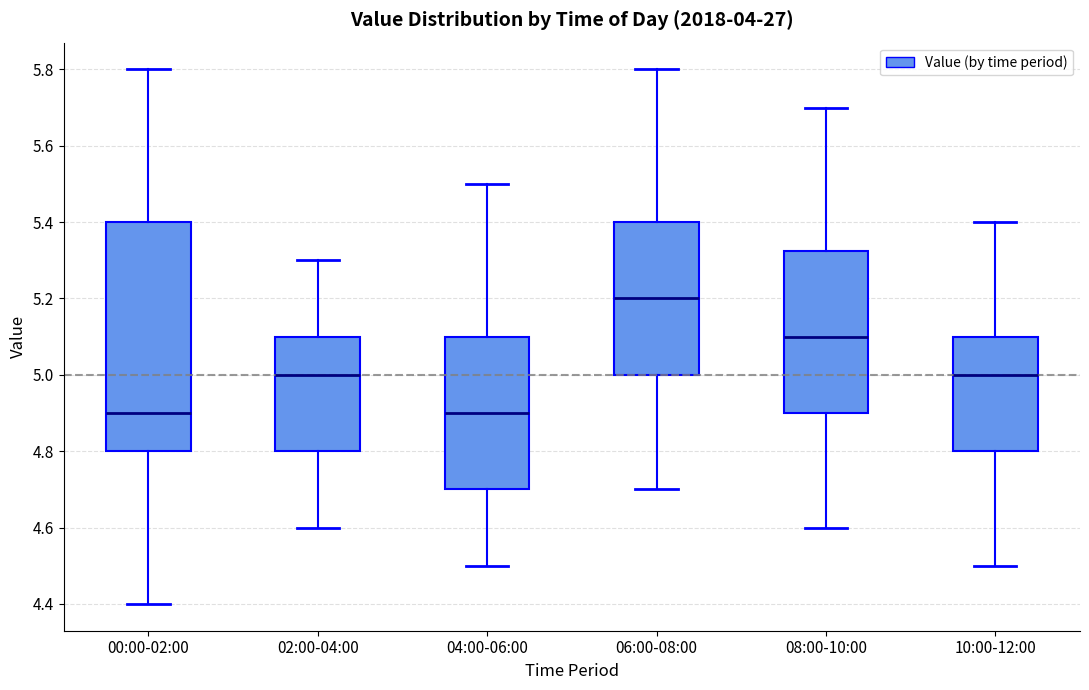

Reading left to right, transcribe this box plot: for each box, give where its median line is, the range the box spans, and where its two whiskers end, as read against the y-axis. The values are not printed on the chart, so give them approximately, as read against the axis.

00:00-02:00: median 4.90, box 4.80 to 5.40, whiskers 4.40 to 5.80
02:00-04:00: median 5.00, box 4.80 to 5.10, whiskers 4.60 to 5.30
04:00-06:00: median 4.90, box 4.70 to 5.10, whiskers 4.50 to 5.50
06:00-08:00: median 5.20, box 5.00 to 5.40, whiskers 4.70 to 5.80
08:00-10:00: median 5.10, box 4.90 to 5.32, whiskers 4.60 to 5.70
10:00-12:00: median 5.00, box 4.80 to 5.10, whiskers 4.50 to 5.40